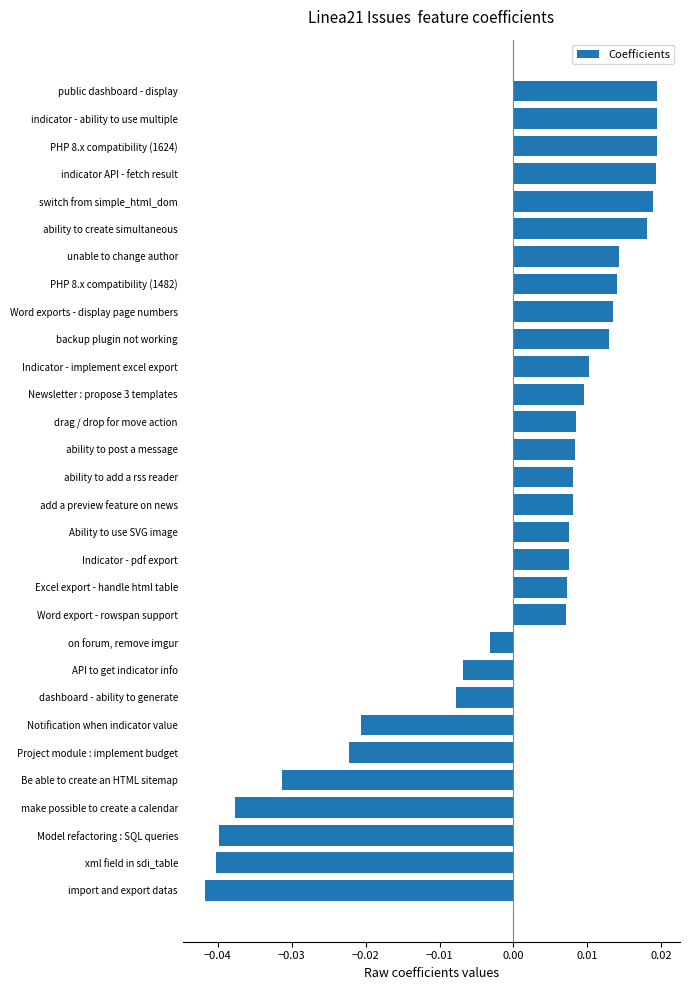

At which label is the value closest to 0?

on forum, remove imgur